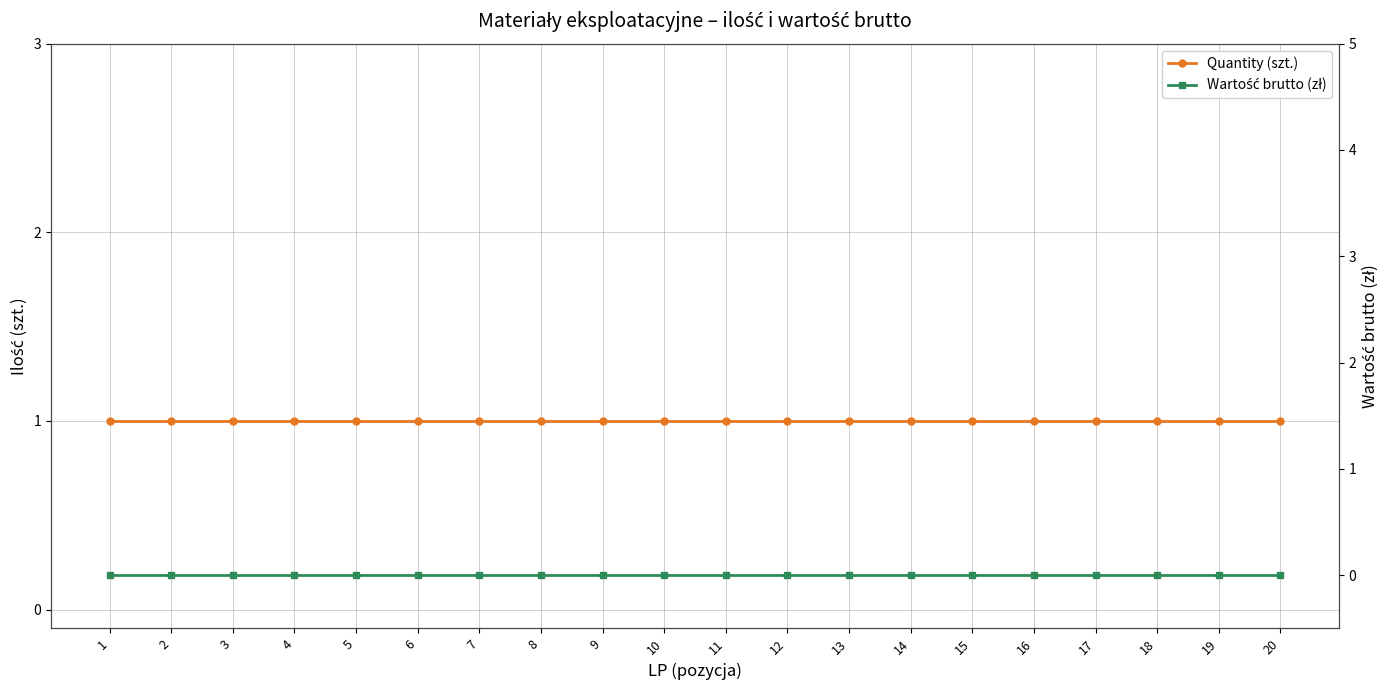

What value does the Quantity (szt.) series have at 14?

1